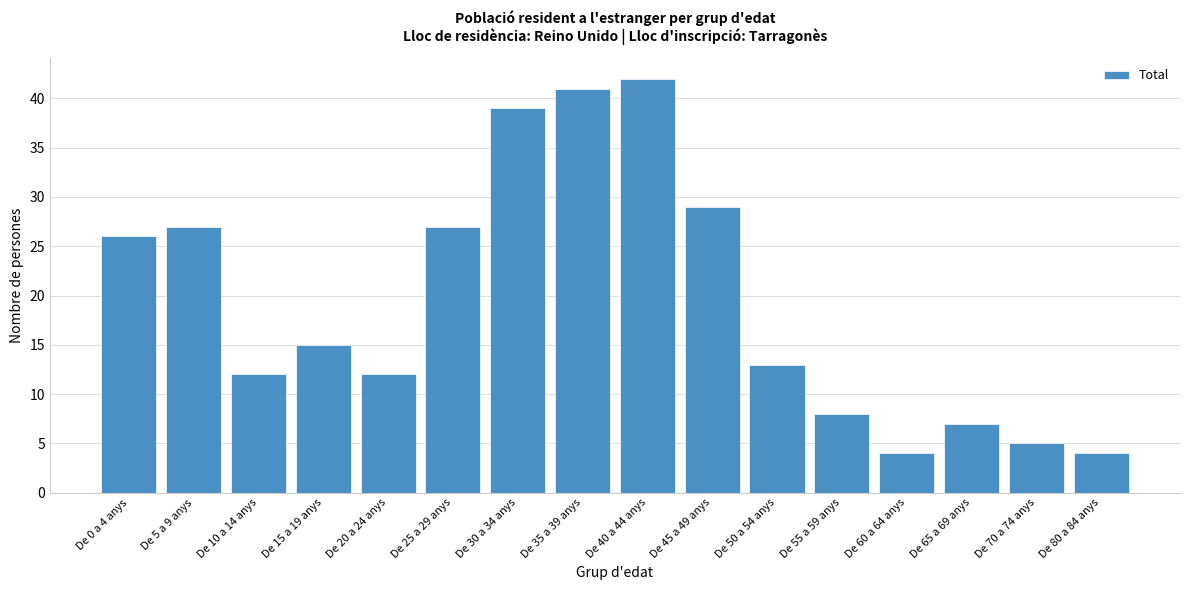

Reading left to right, extract all data points from this chart.

26	27	12	15	12	27	39	41	42	29	13	8	4	7	5	4